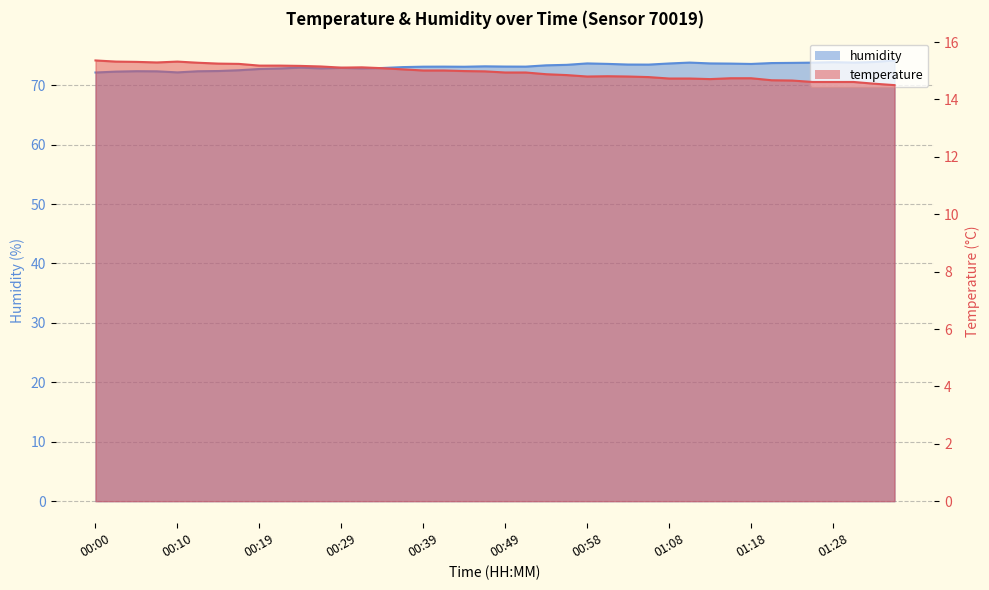

Rank the series by their average value, from lowest to highest.

temperature, humidity